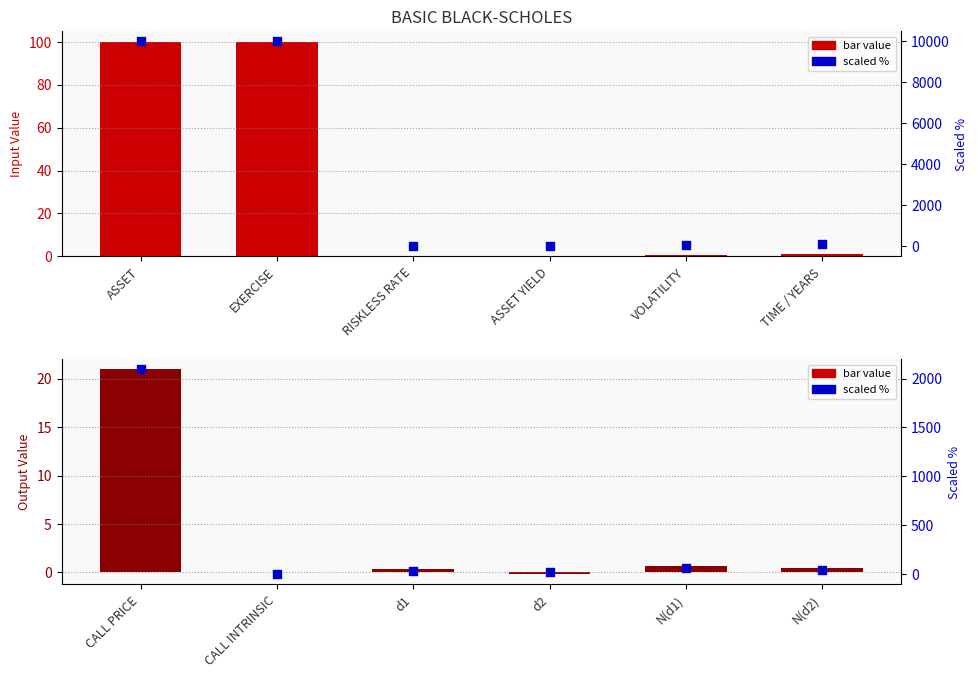

At how many categories does at least one series exceed 1704?

1